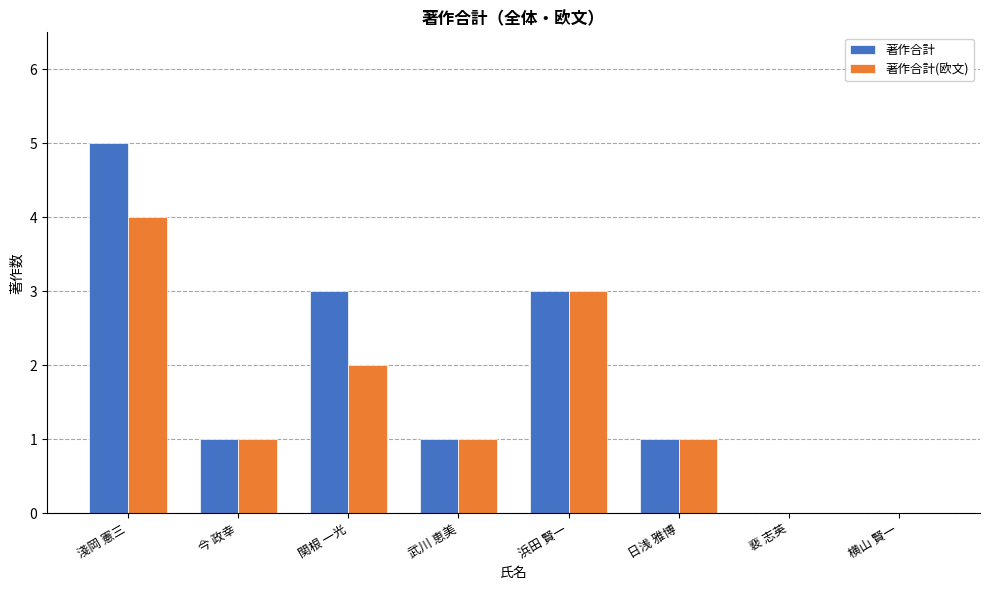

What is the spread (max minus min) of values at 淺岡 憲三?

1